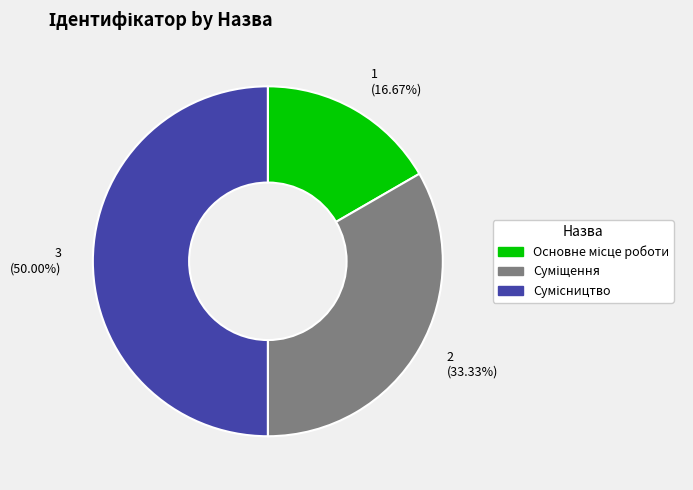

Is it true that Суміщення is 41% of the pie?

False